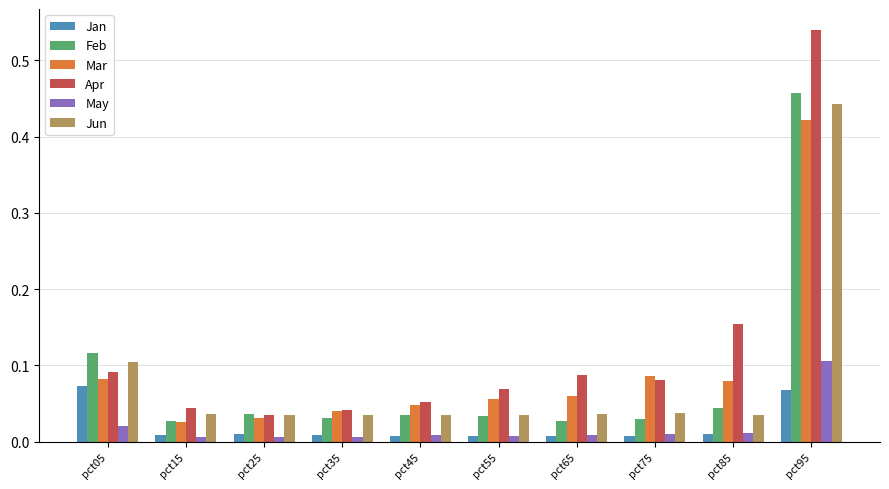

How many categories are shown in the chart?

10